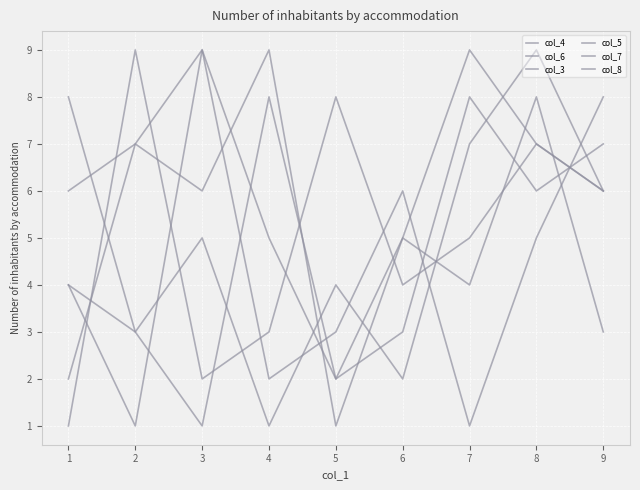

Is this an area chart (filled region under the line)?

No